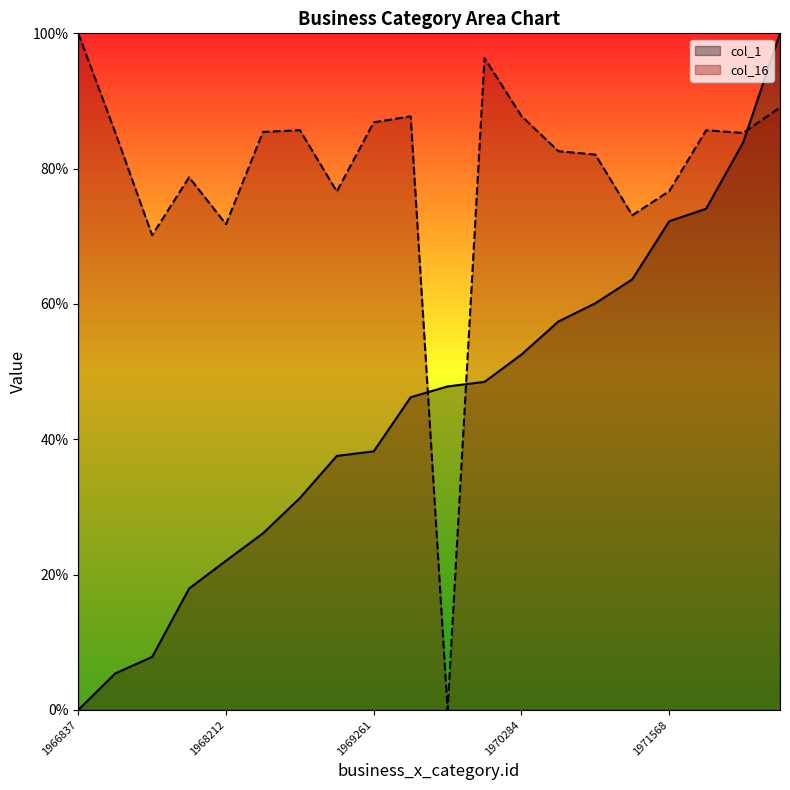

Reading left to right, extract all data points from this chart.

col_1: 0.0	5.4	7.8	17.9	22.1	26.1	31.3	37.5	38.2	46.2	47.8	48.5	52.5	57.4	60.1	63.6	72.2	74.1	83.8	100.0
col_16: 100.0	85.4	70.2	78.7	71.8	85.4	85.7	76.6	86.8	87.7	0.0	96.3	87.8	82.6	82.1	73.1	76.7	85.7	85.3	89.0